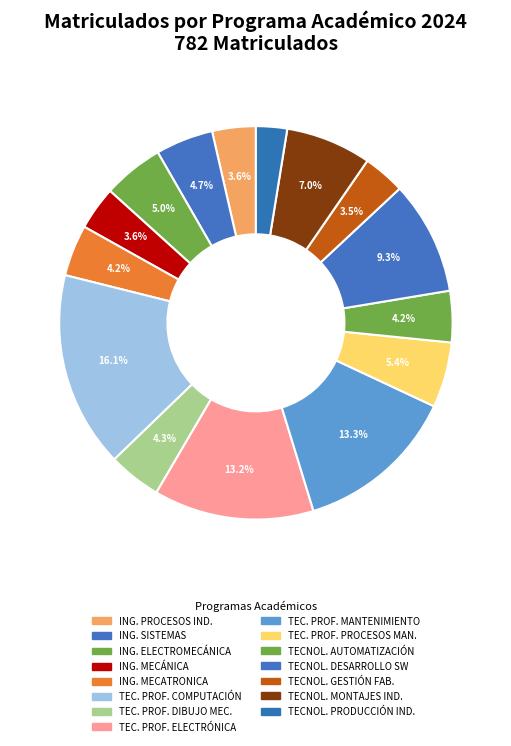

Does any single category account for the majority?

No